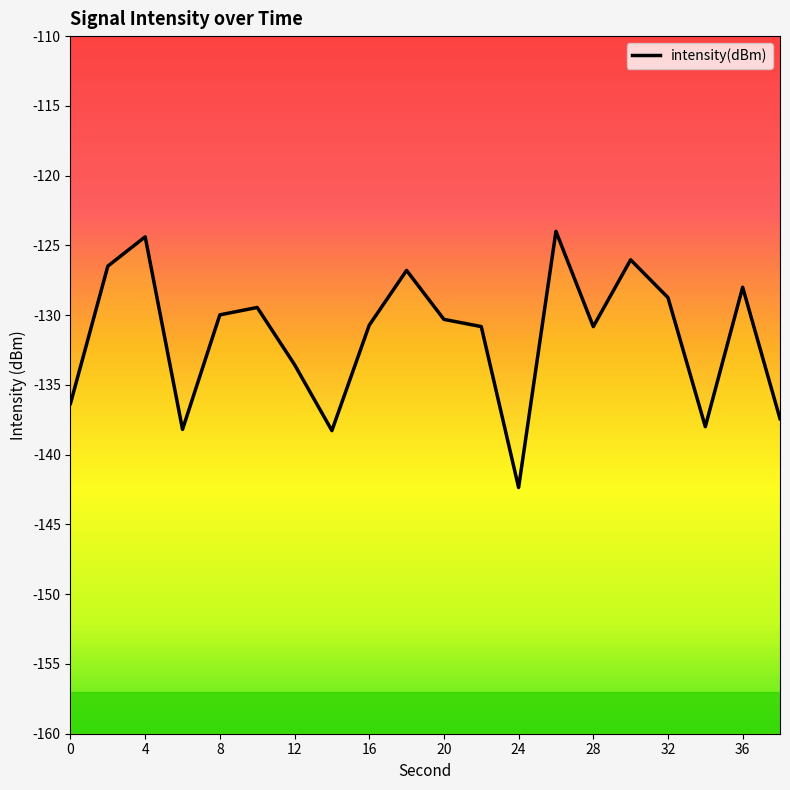

What is the value of the 16th point from the left?

-126.0